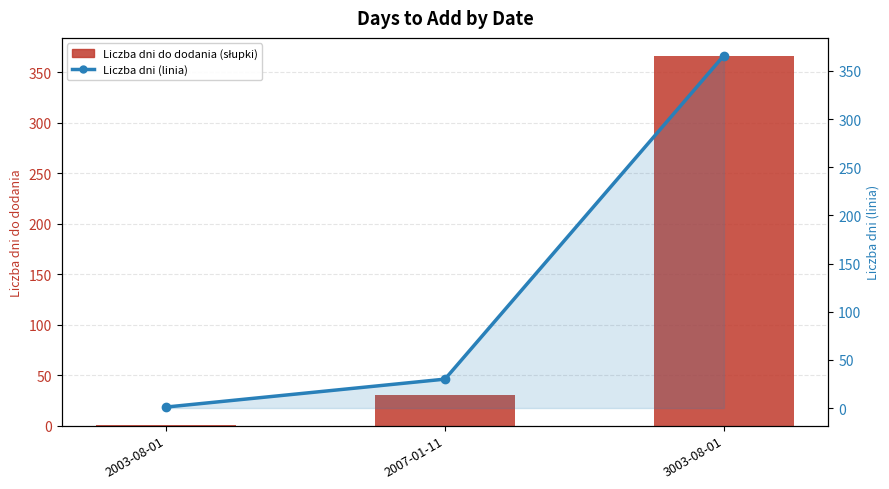

How many values in the Liczba dni (linia) series exceed 30?

1